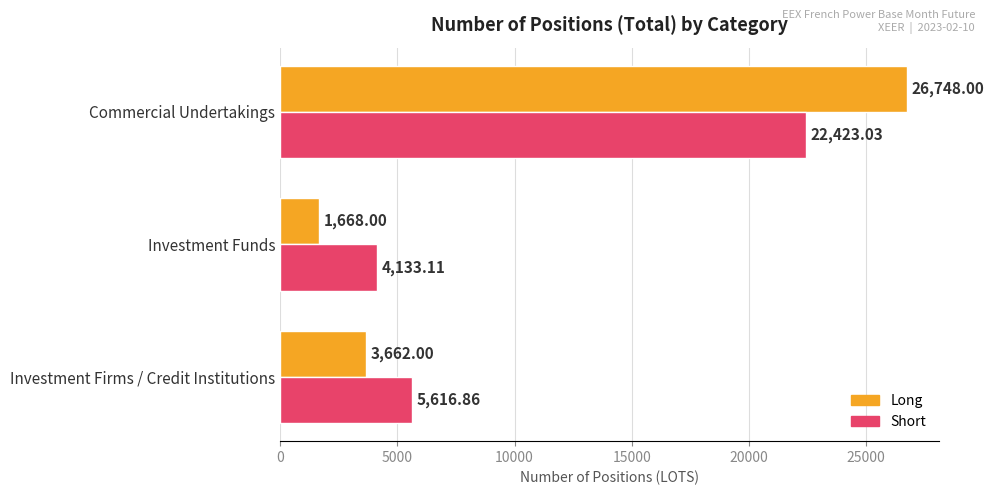

What is the difference between the maximum and minimum values in the Short series?

18289.9